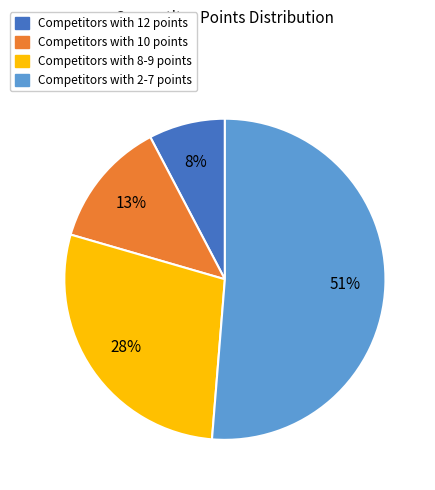

To the nearest percent, what percentage of the pie is Competitors with 2-7 points?

51%